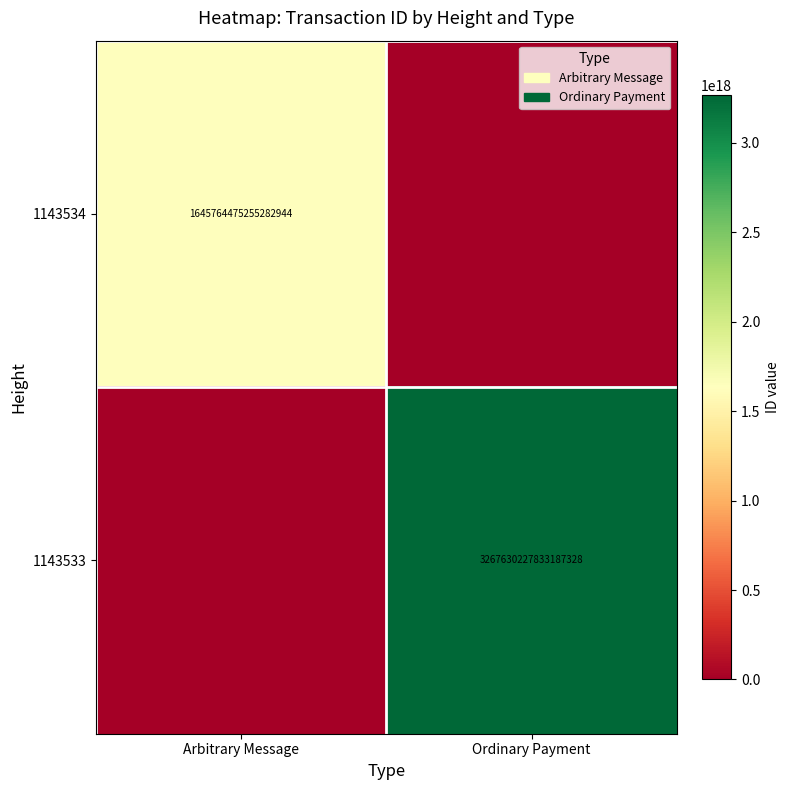

True or false: 1143534 has a value of 2635221819093741056 at Arbitrary Message.

False